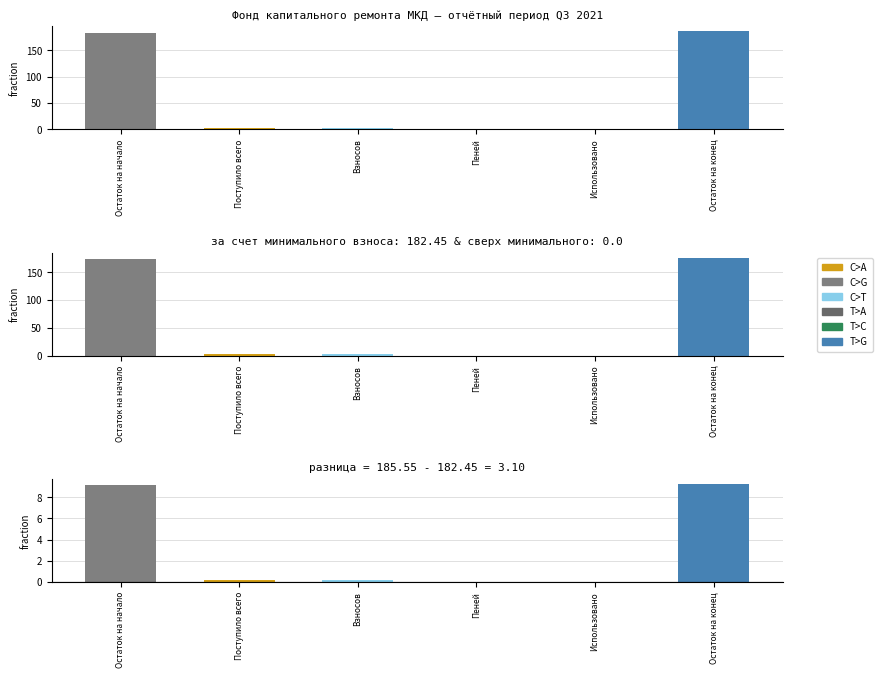

Count the number of categories in the chart.

6